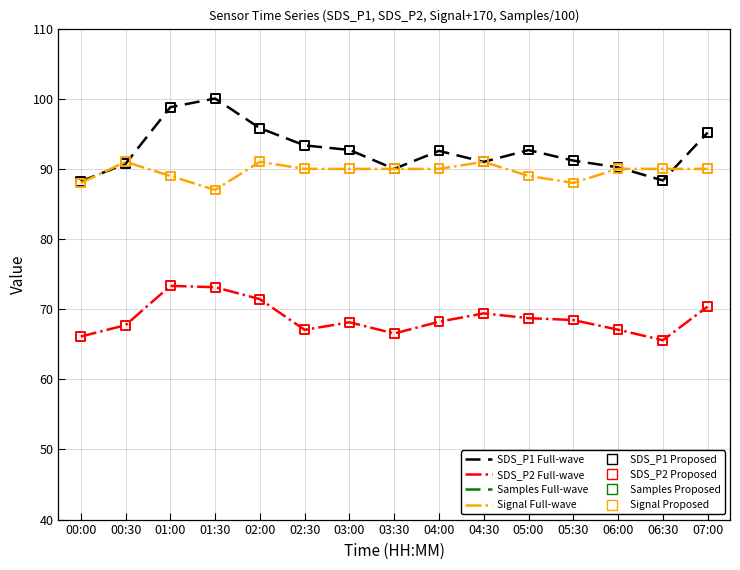

At how many categories does at least one series exceed 72?

15